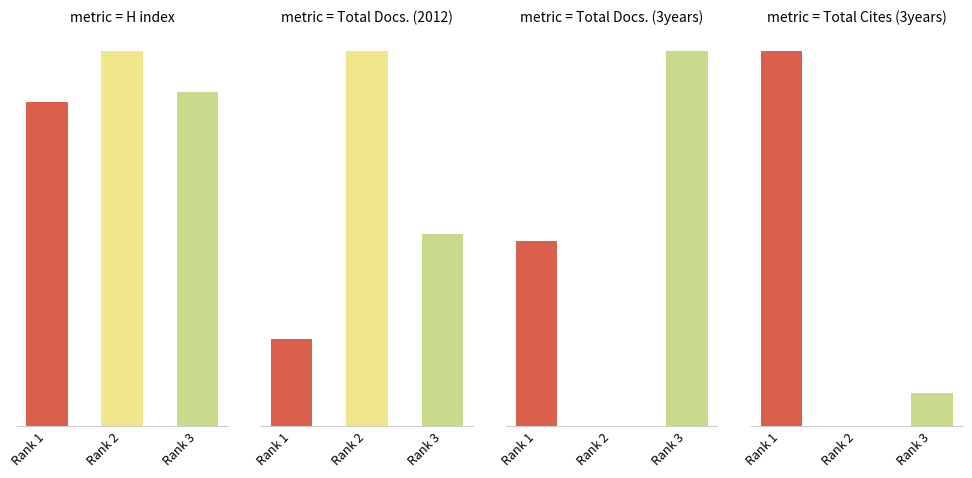

How many bars are there in total?

12